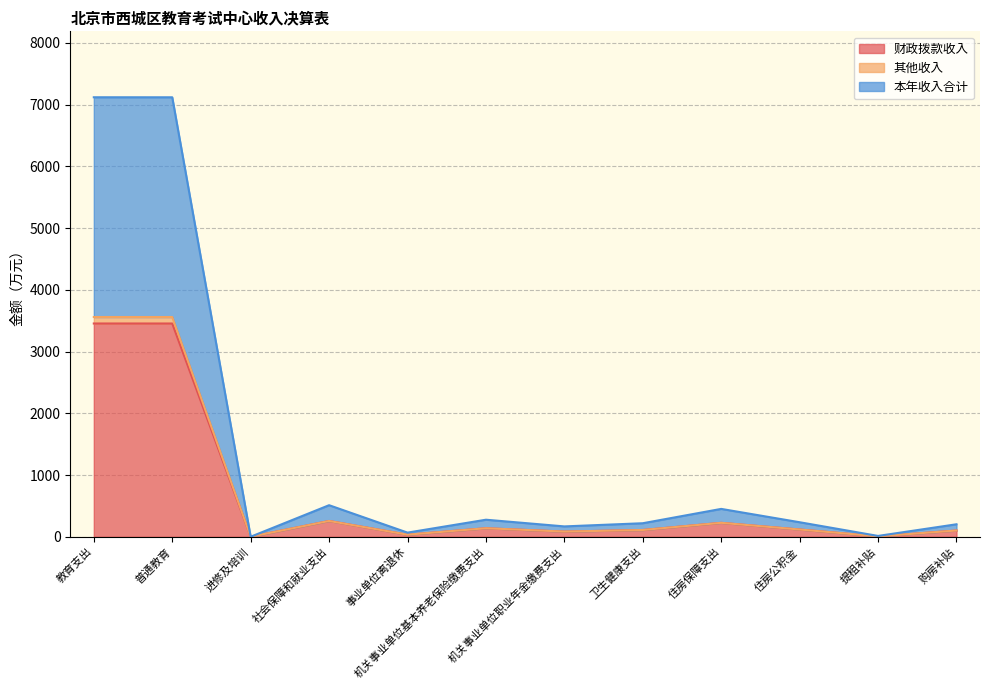

What is the total value across all series at 机关事业单位基本养老保险缴费支出?

276.3